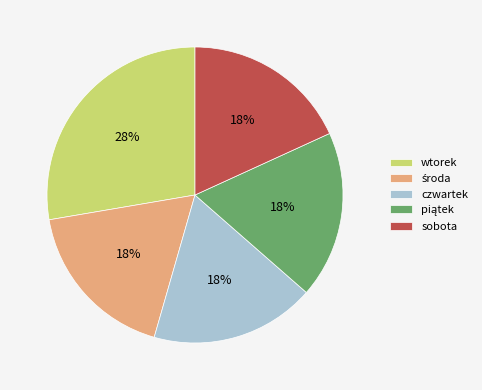

What percentage is the wtorek slice, to the nearest percent?

28%